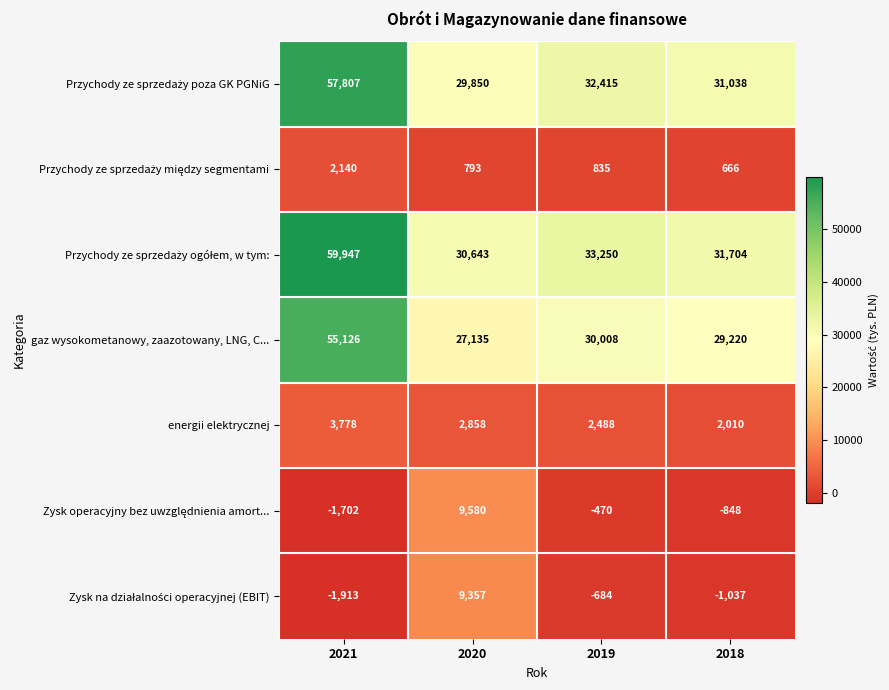

At how many categories does at least one series exceed 17476?

4